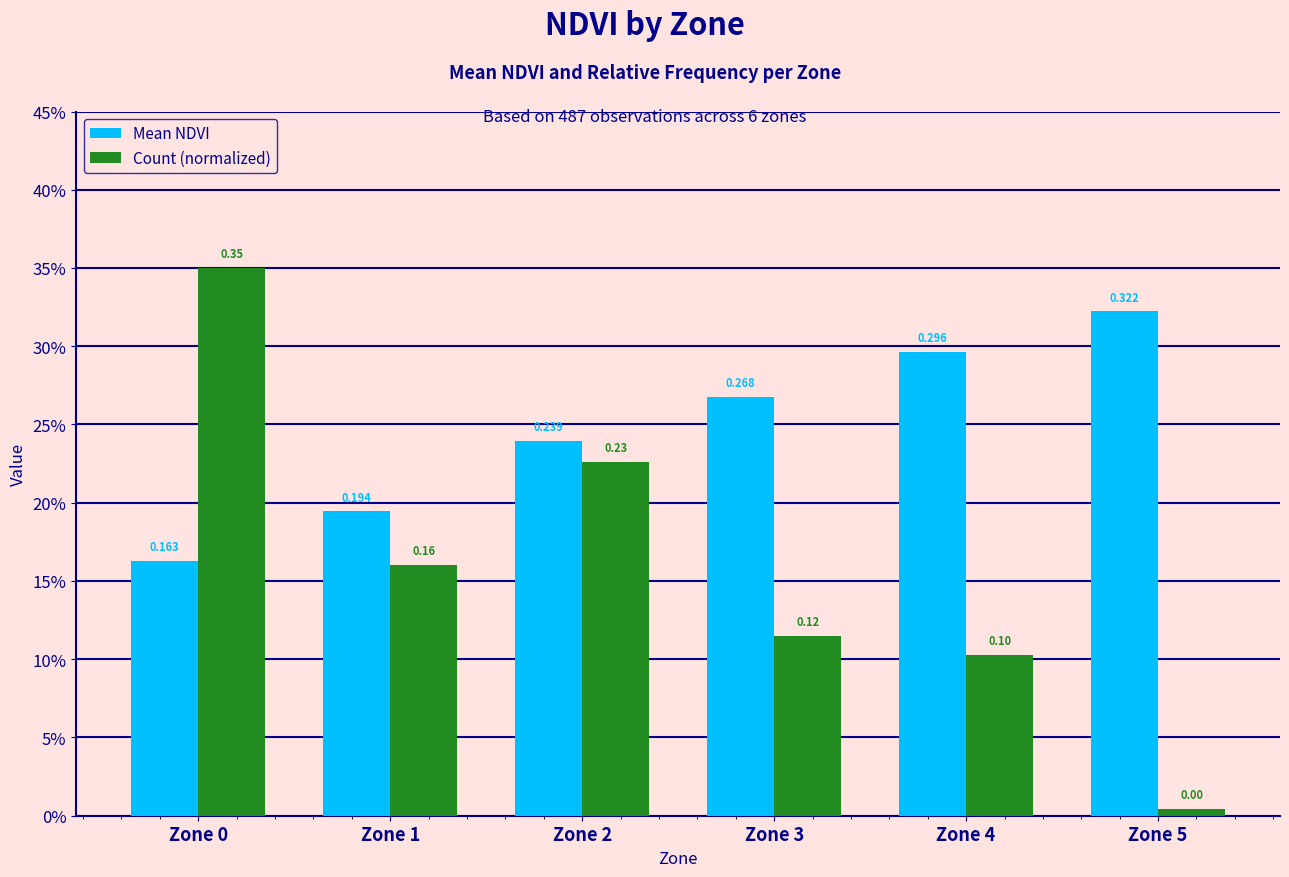

What are all the series names shown in the legend?

Mean NDVI, Count (normalized)